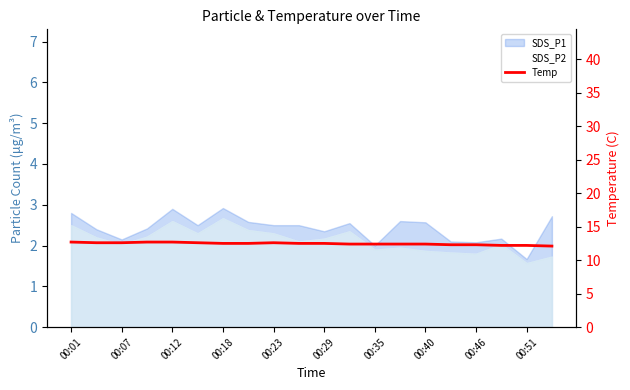

How many lines are shown in the chart?

1